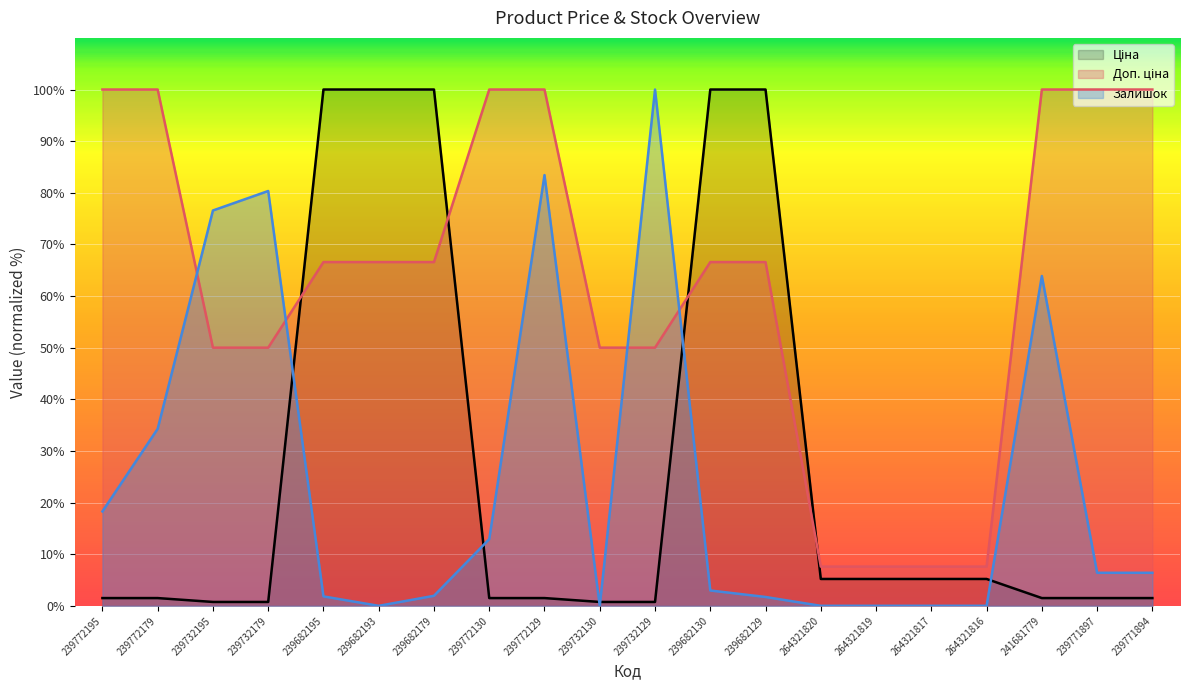

The Залишок series shows 31.5 at 264321819. True or false?

False